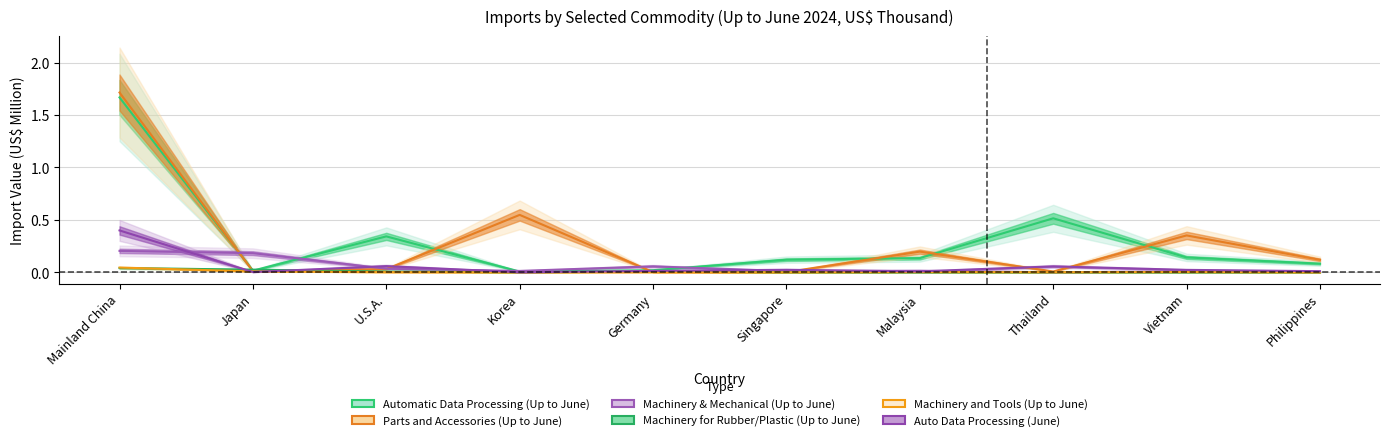

What is the total value across all series at U.S.A.?

0.5